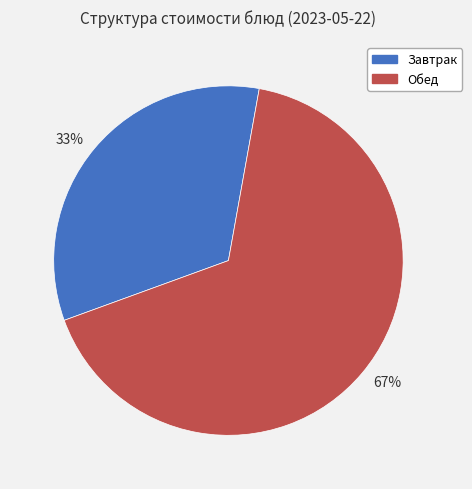

How many slices are in this pie chart?

2